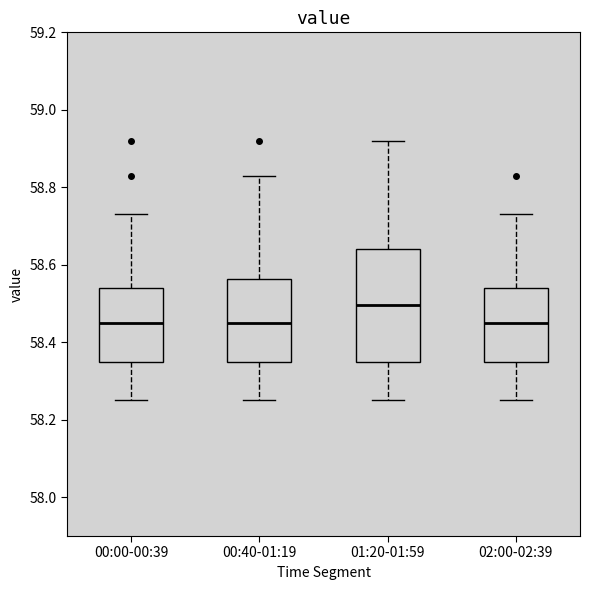

Which box is the tallest, from its lower edge to its upper edge?

01:20-01:59